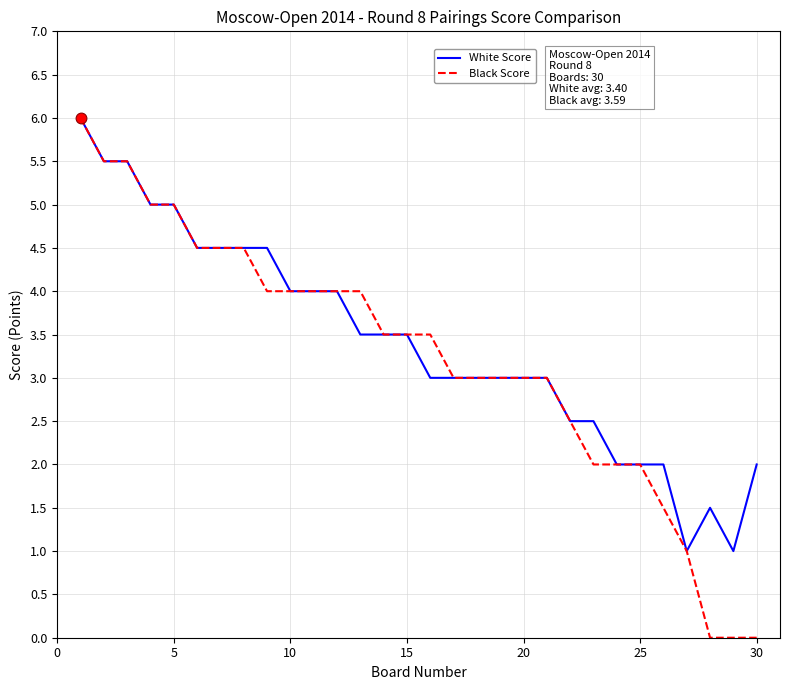

At how many categories does at least one series exceed 1?

28